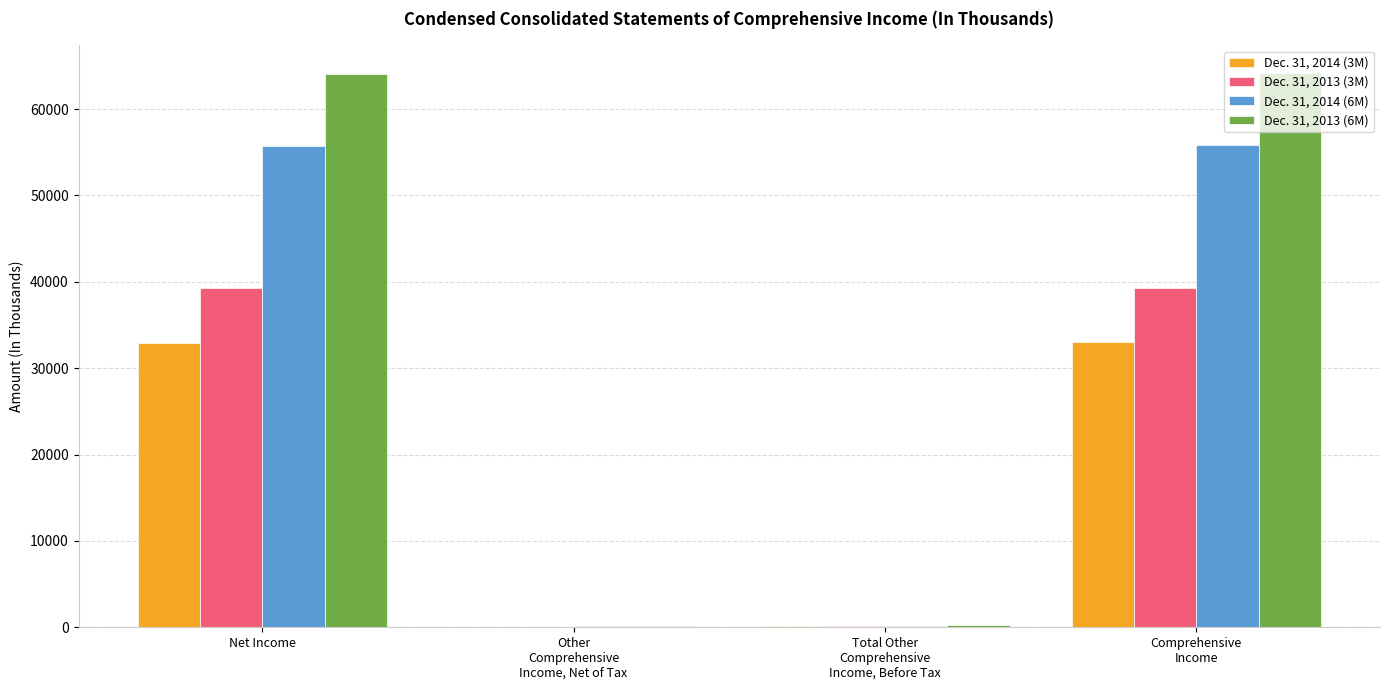

What is the greatest value displayed?

64170